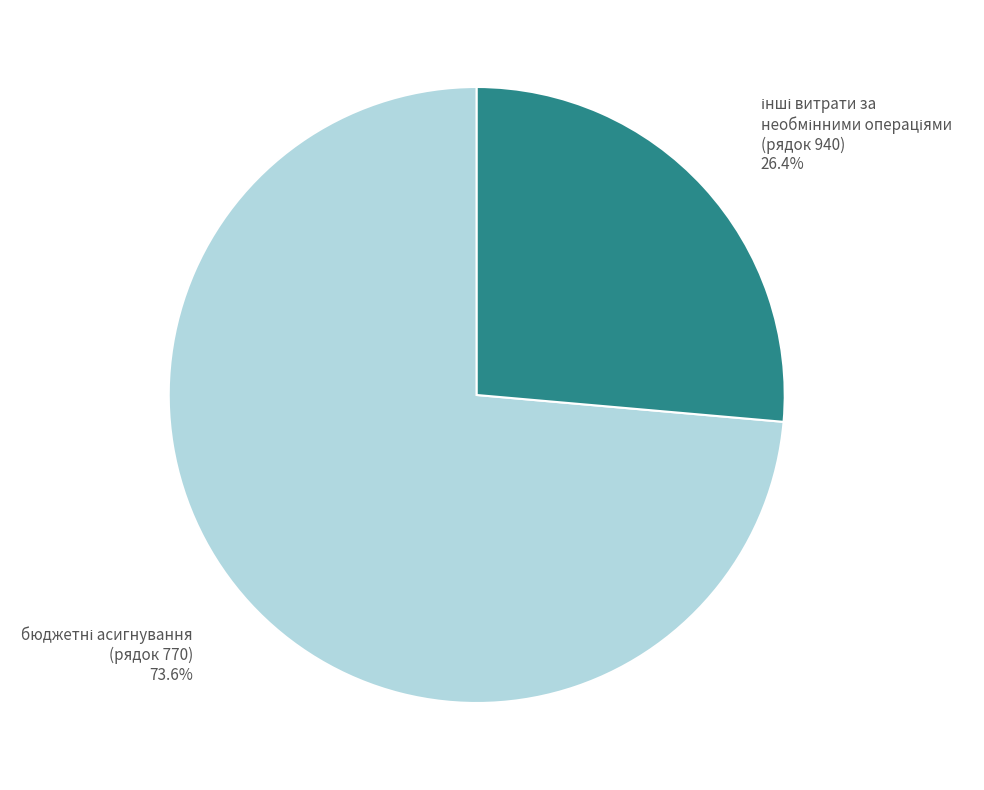

Is there a majority slice in this chart?

Yes